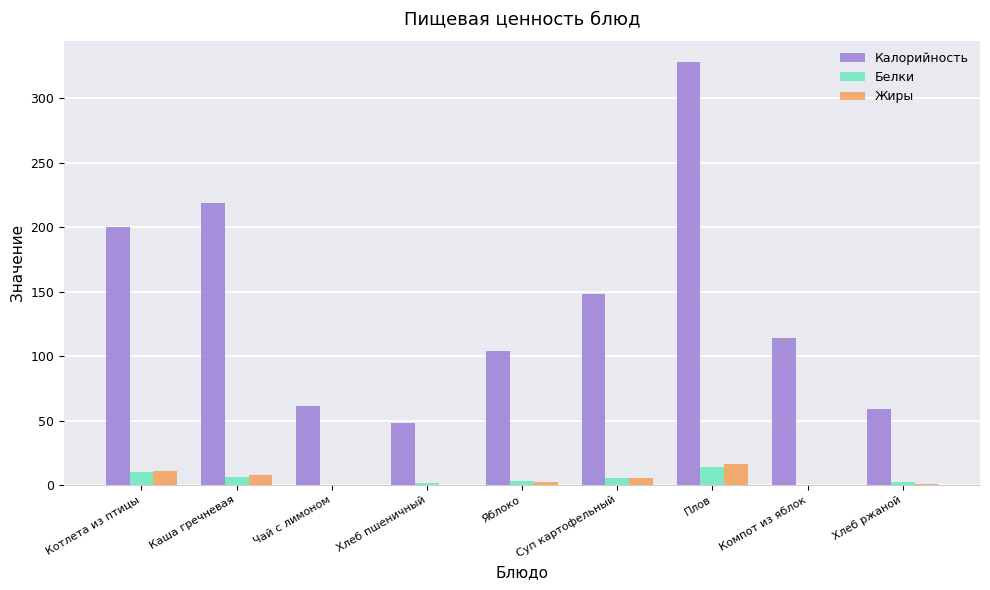

At which category is the sum across all series the highest?

Плов